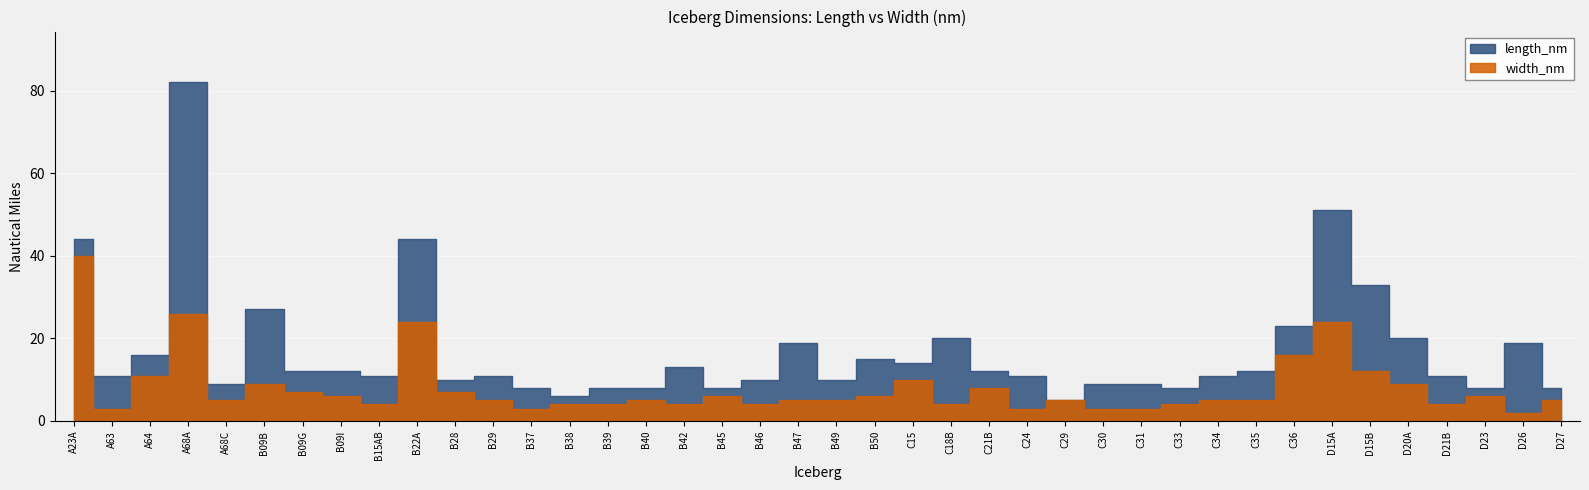

How many categories are shown in the chart?

40